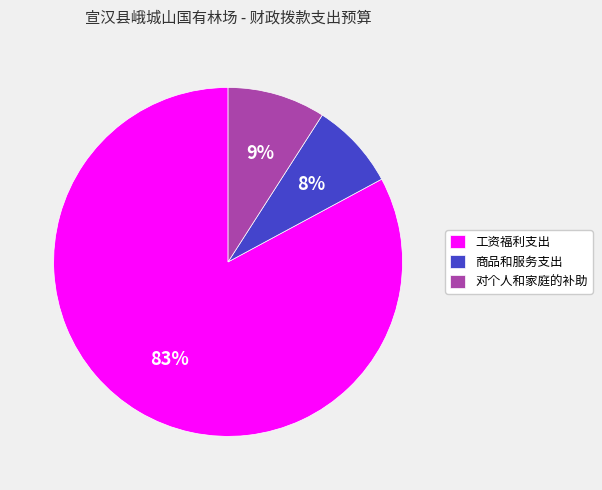

Is it true that 商品和服务支出 is 1% of the pie?

False